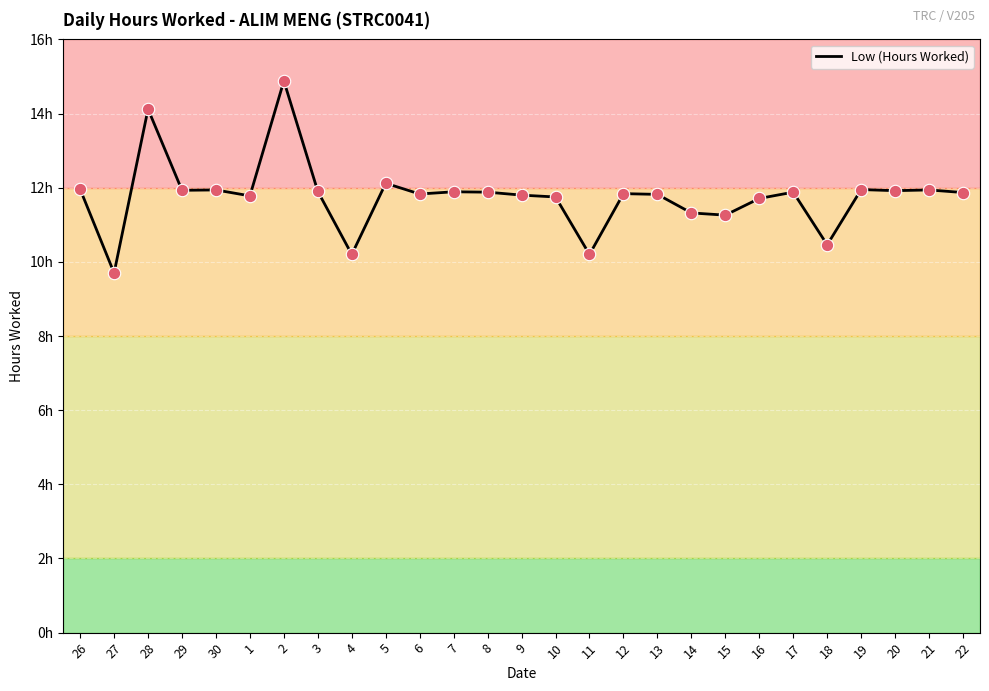

Between 21 and 20, which is larger?

21